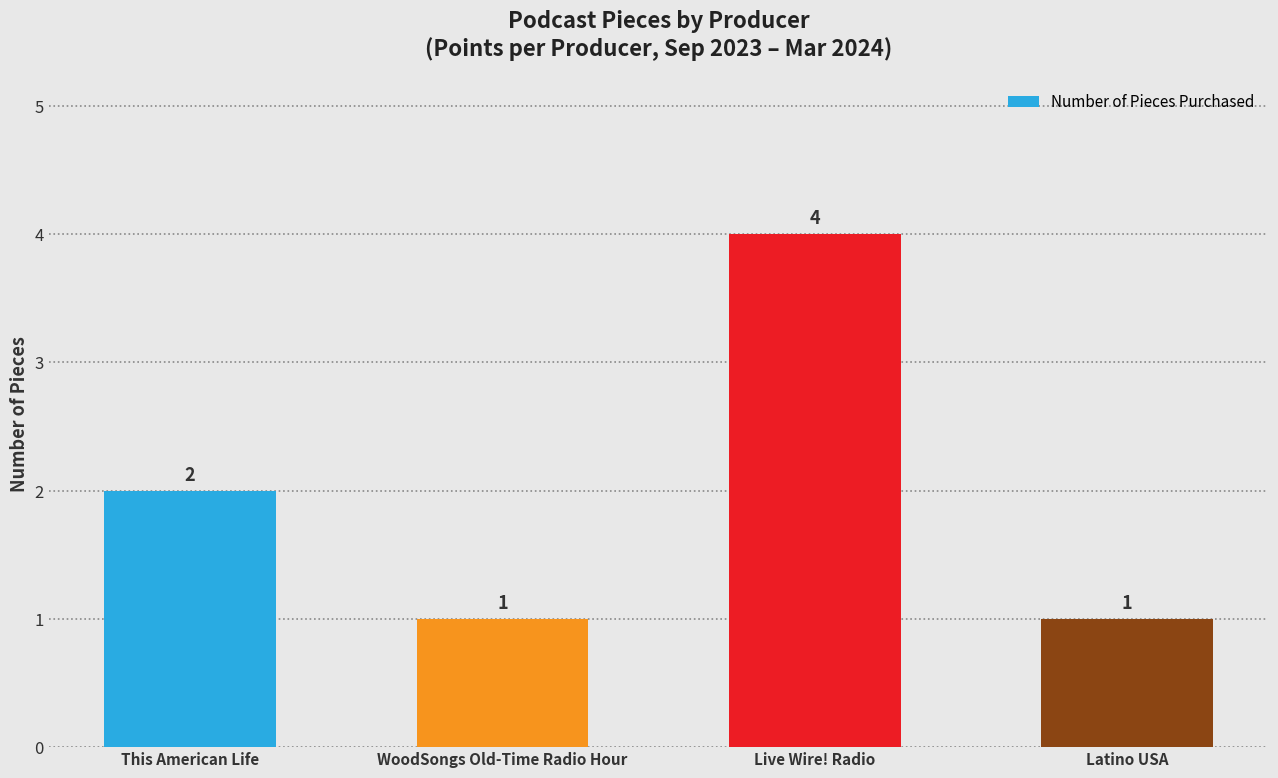

Are the bars grouped side by side (vs. stacked)?

No